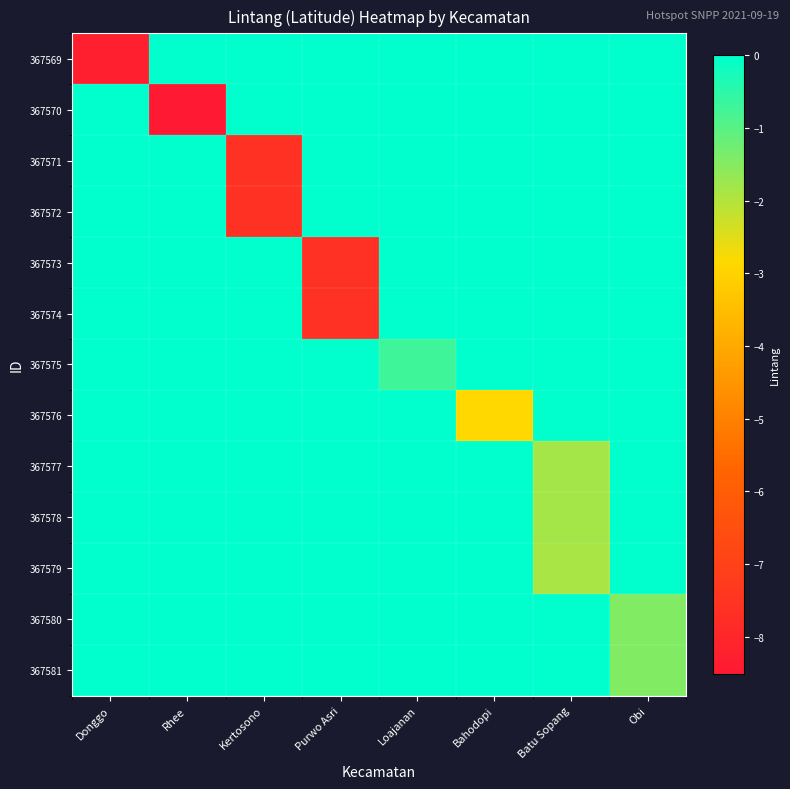

What is the smallest value displayed?

-8.5